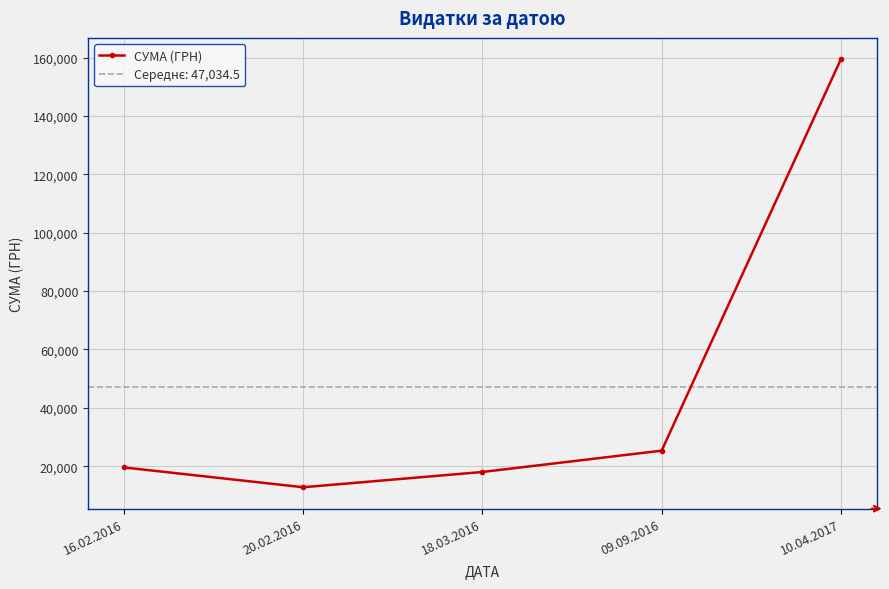

Is it true that the value at 20.02.2016 is 22157.6?

False